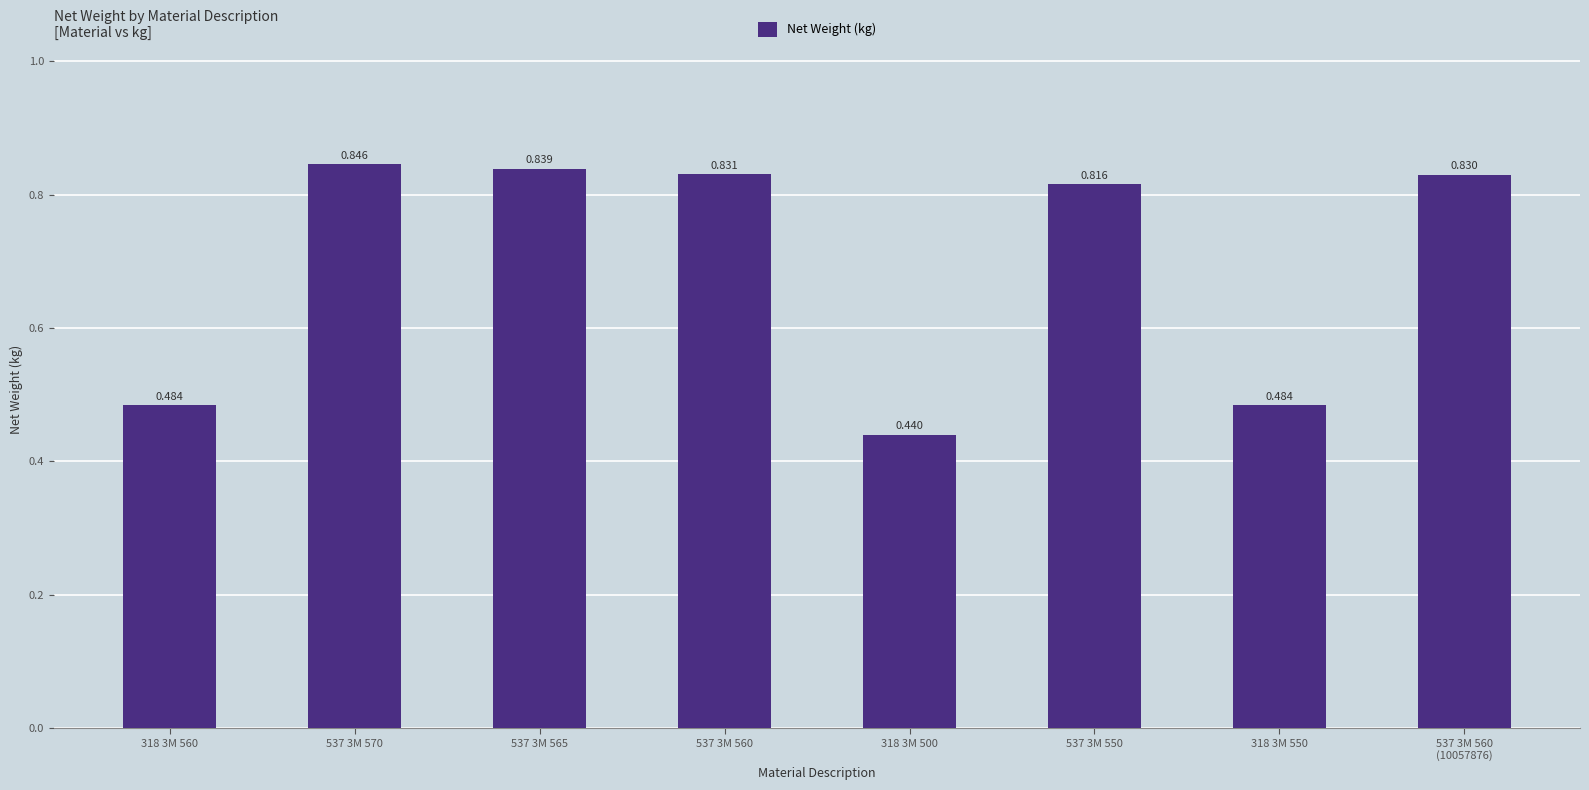

Count the number of categories in the chart.

8